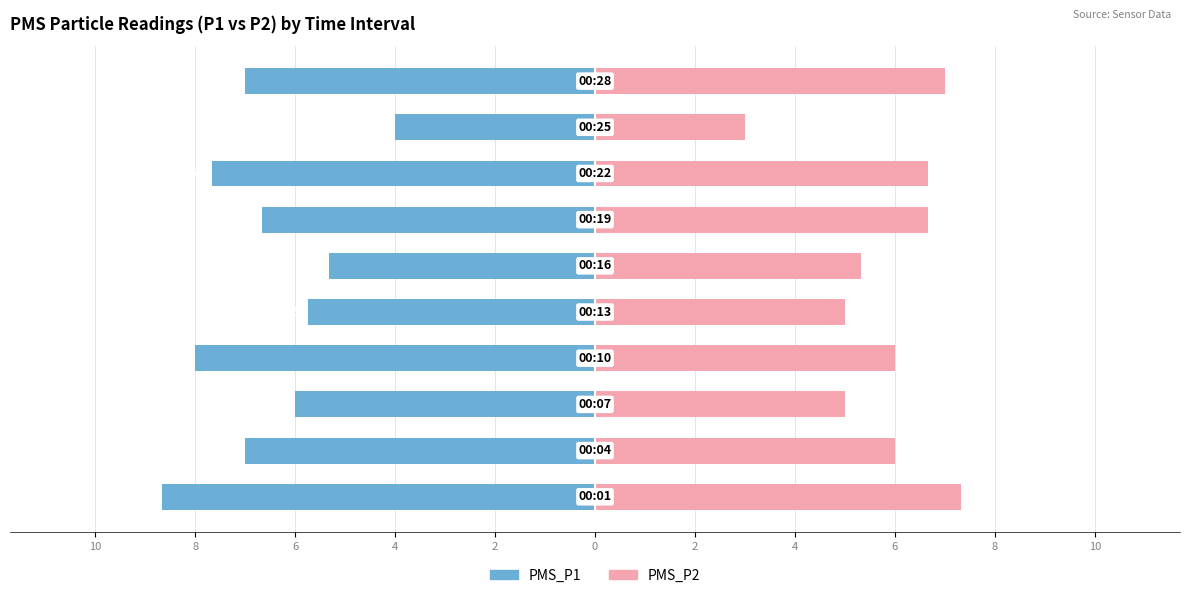

What are all the series names shown in the legend?

PMS_P1, PMS_P2